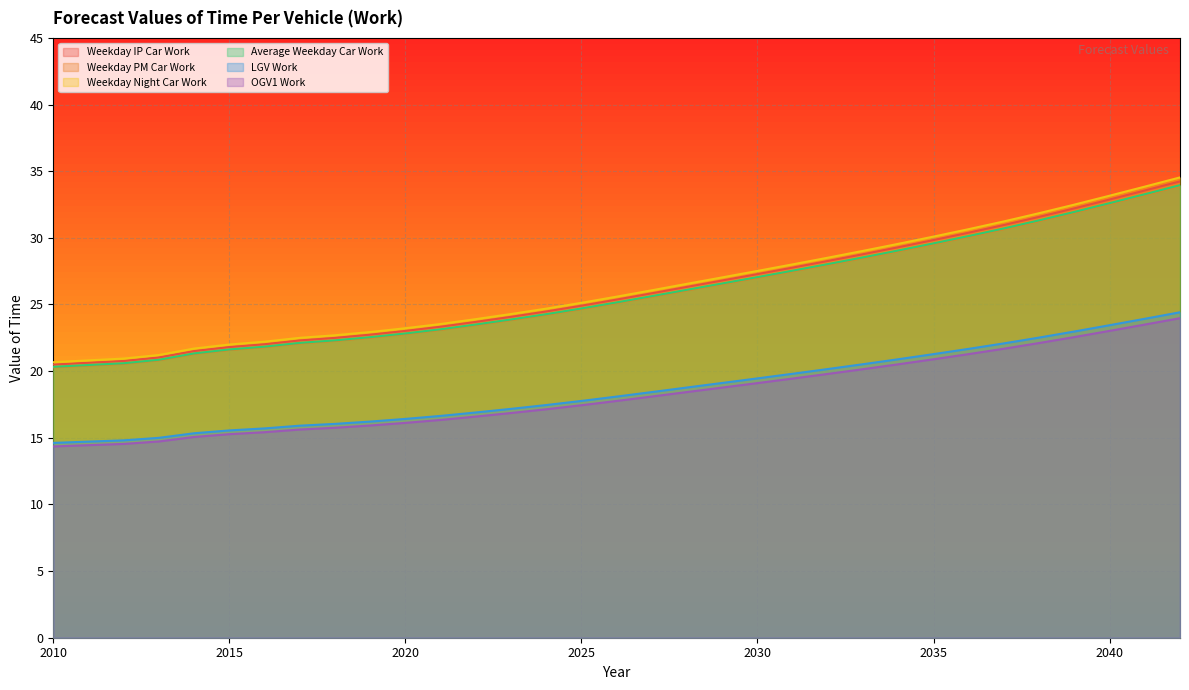

True or false: LGV Work has a value of 26.7 at 2016.

False